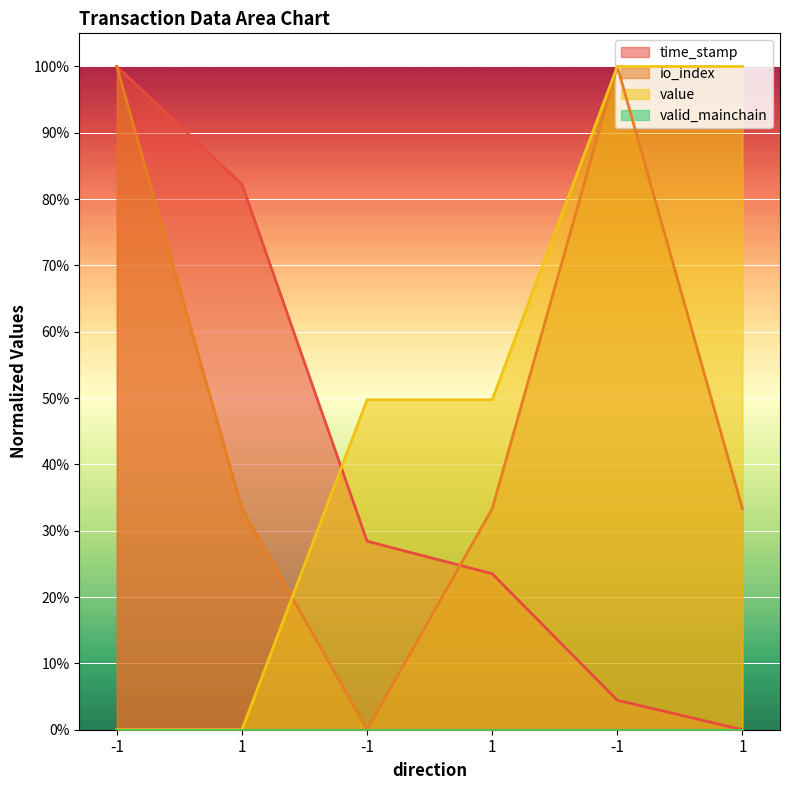

At which category is the sum across all series the highest?

-1